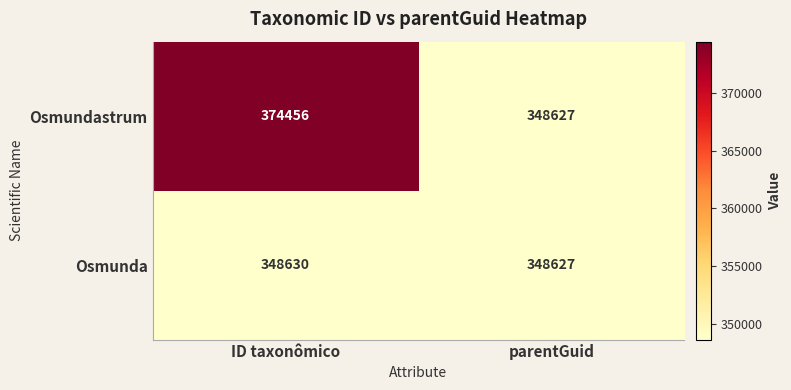

What is the maximum value shown in the chart?

374456